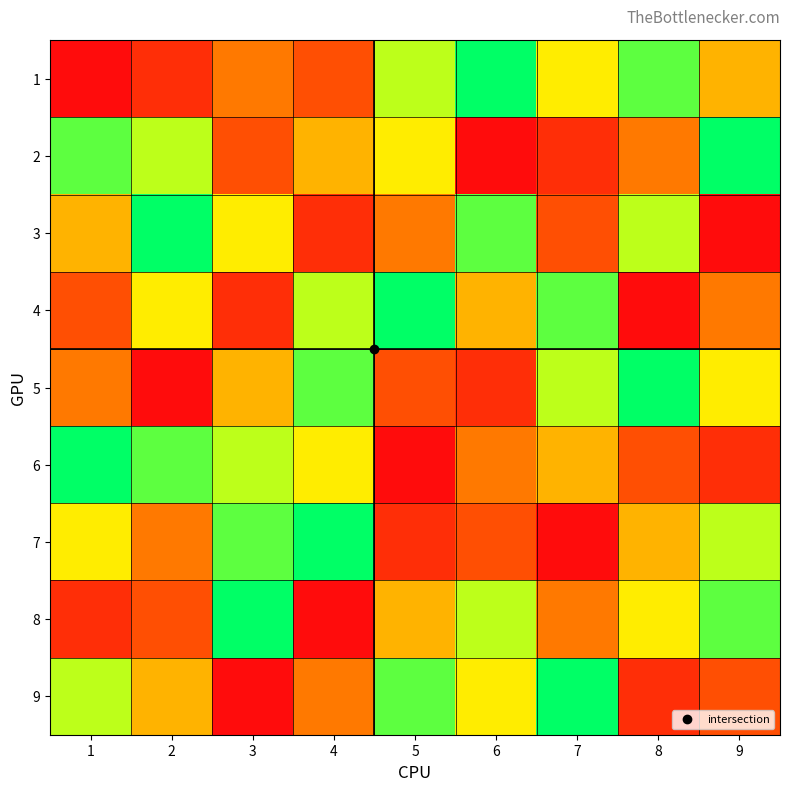

Rank the series by their maximum value, from highest to lowest.

1, 2, 3, 4, 5, 6, 7, 8, 9